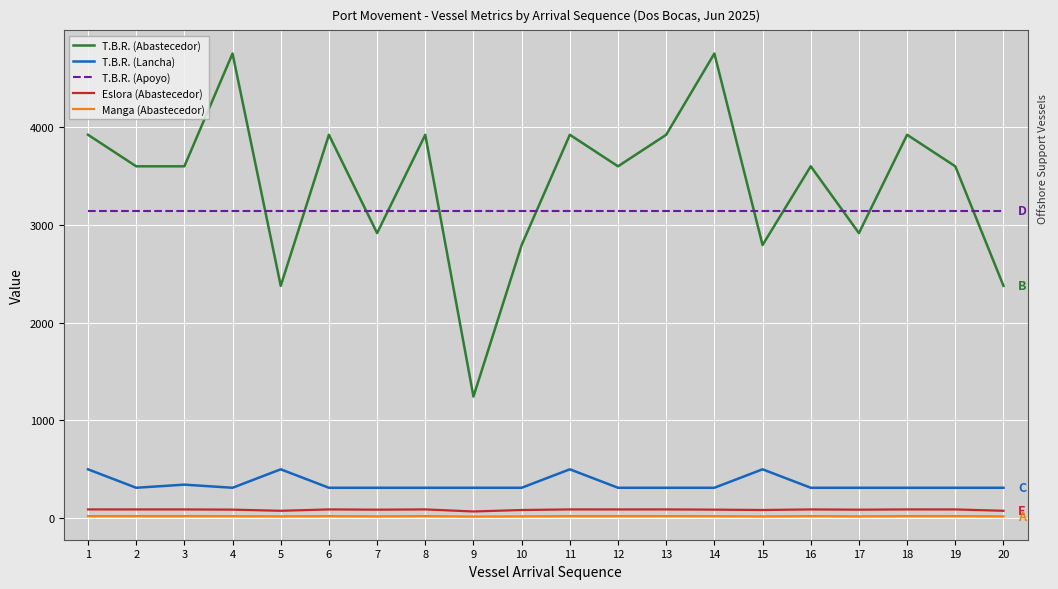

What is the total value across all series at 5?

6111.7